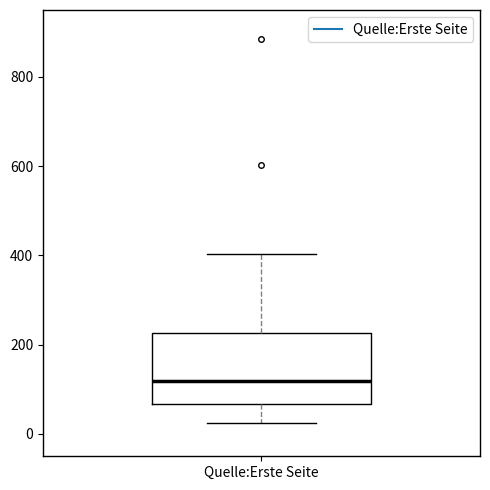

Read this box plot against the y-axis: the position of the median line, the range covered by the box, and the ends of both whiskers. The values are not printed on the chart, so give them approximately, as read against the axis.

median 120, box 60 to 220, whiskers 20 to 400